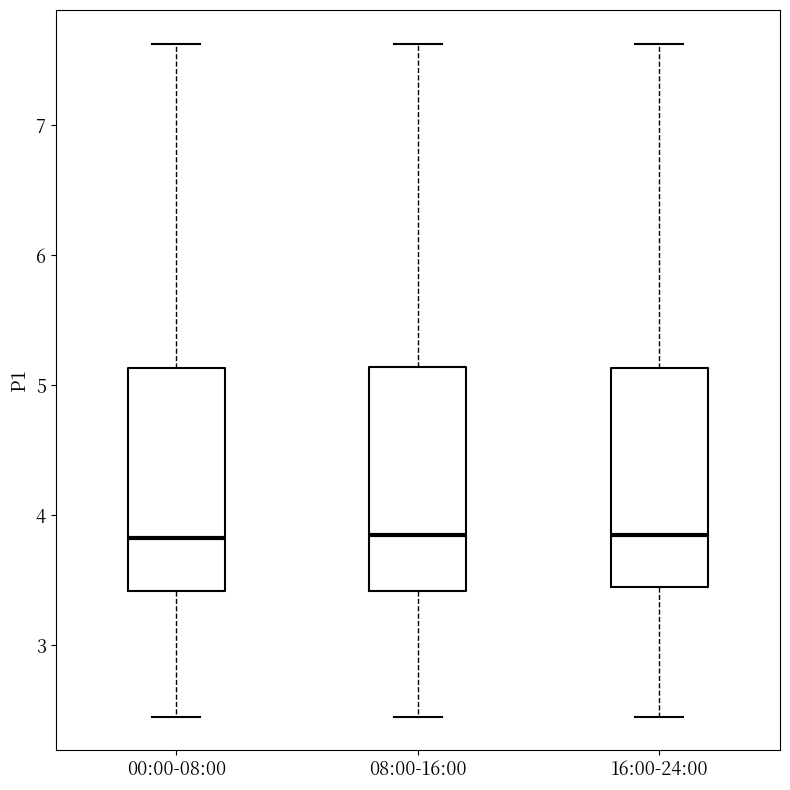

Reading left to right, transcribe this box plot: for each box, give where its median line is, the range the box spans, and where its two whiskers end, as read against the y-axis. The values are not printed on the chart, so give them approximately, as read against the axis.

00:00-08:00: median 3.8, box 3.4 to 5.1, whiskers 2.5 to 7.6
08:00-16:00: median 3.9, box 3.4 to 5.1, whiskers 2.5 to 7.6
16:00-24:00: median 3.9, box 3.5 to 5.1, whiskers 2.5 to 7.6